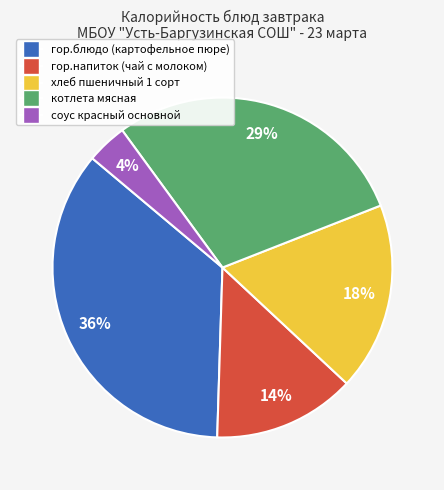

What percentage is the гор.напиток (чай с молоком) slice, to the nearest percent?

14%